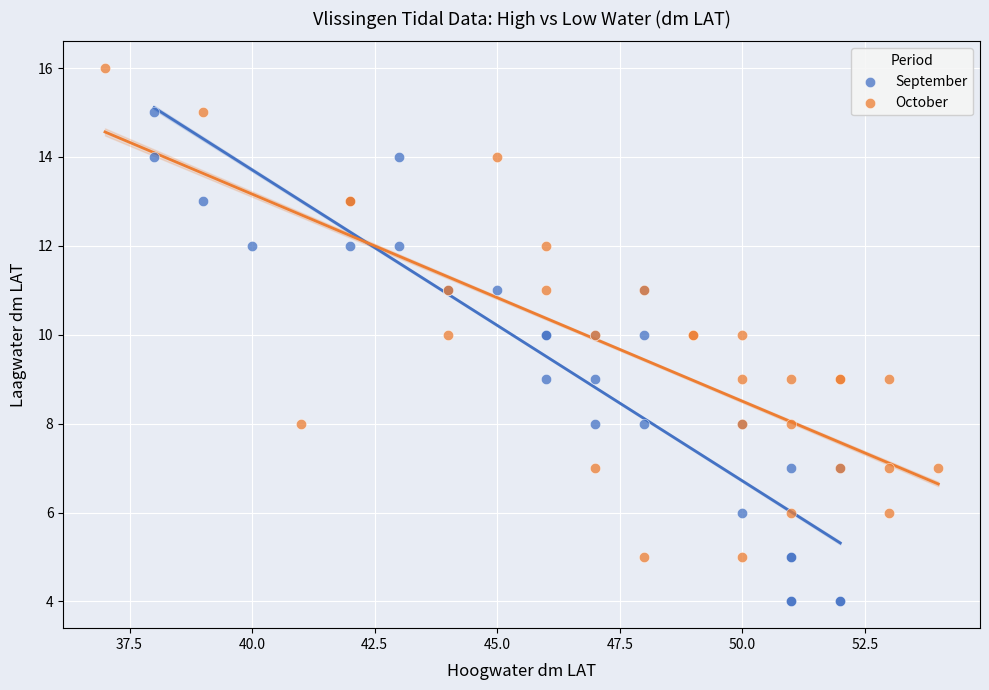

Which series contains the lowest Y value?

September